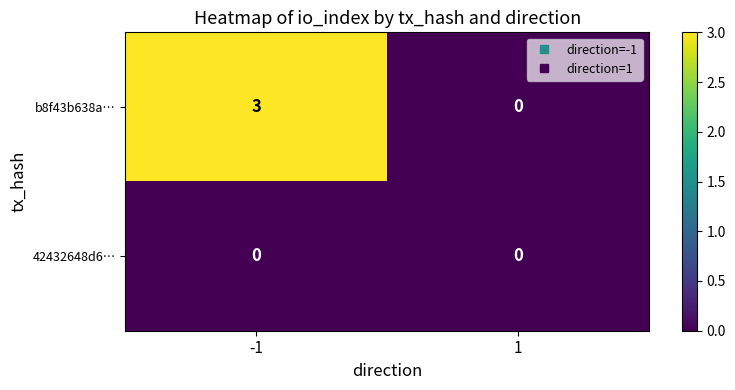

Is it true that b8f43b638a… equals 1 at 1?

False